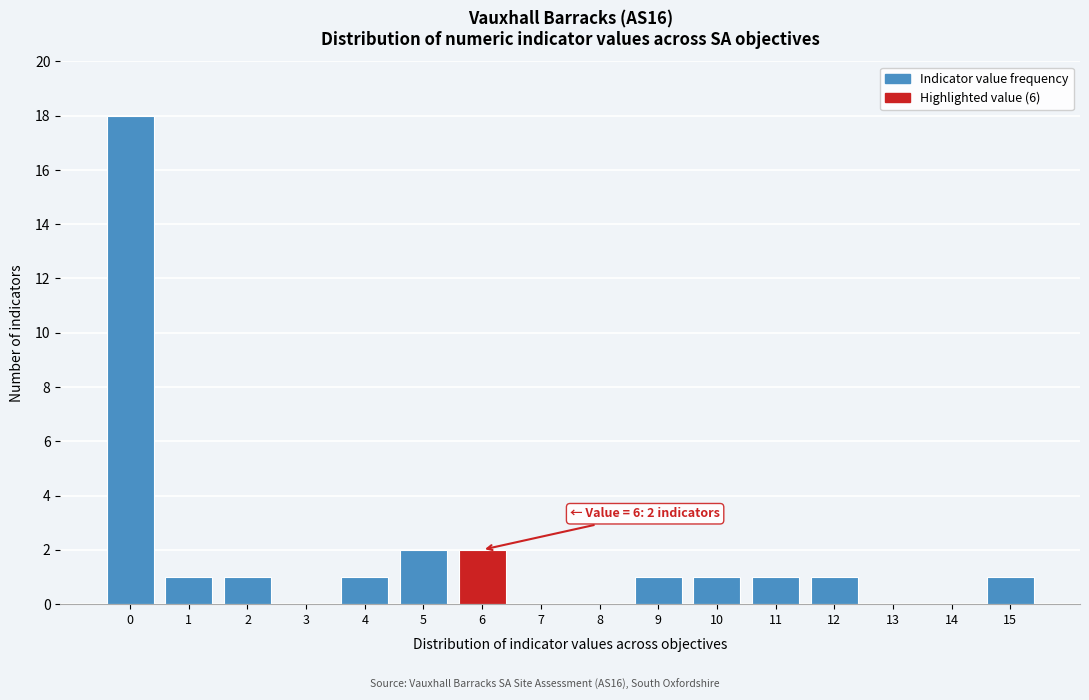

Reading right to left, transcribe all the data shown in this chart.

15=1	14=0	13=0	12=1	11=1	10=1	9=1	8=0	7=0	6=2	5=2	4=1	3=0	2=1	1=1	0=18